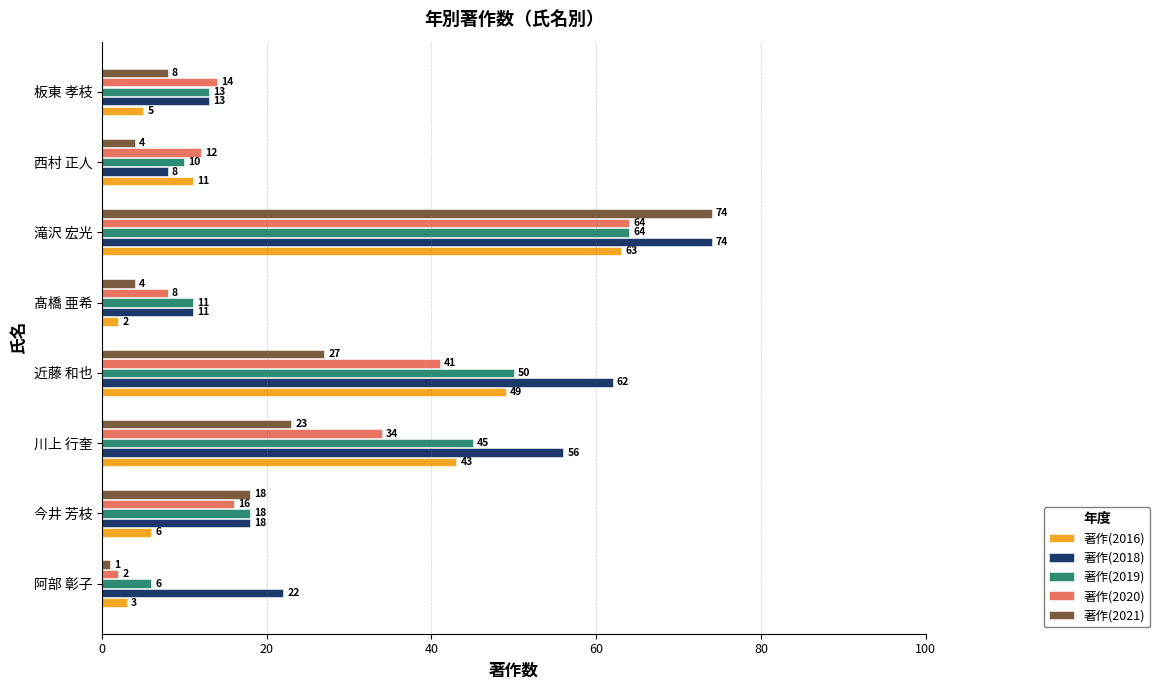

At which category does the chart reach its peak across all series?

滝沢 宏光